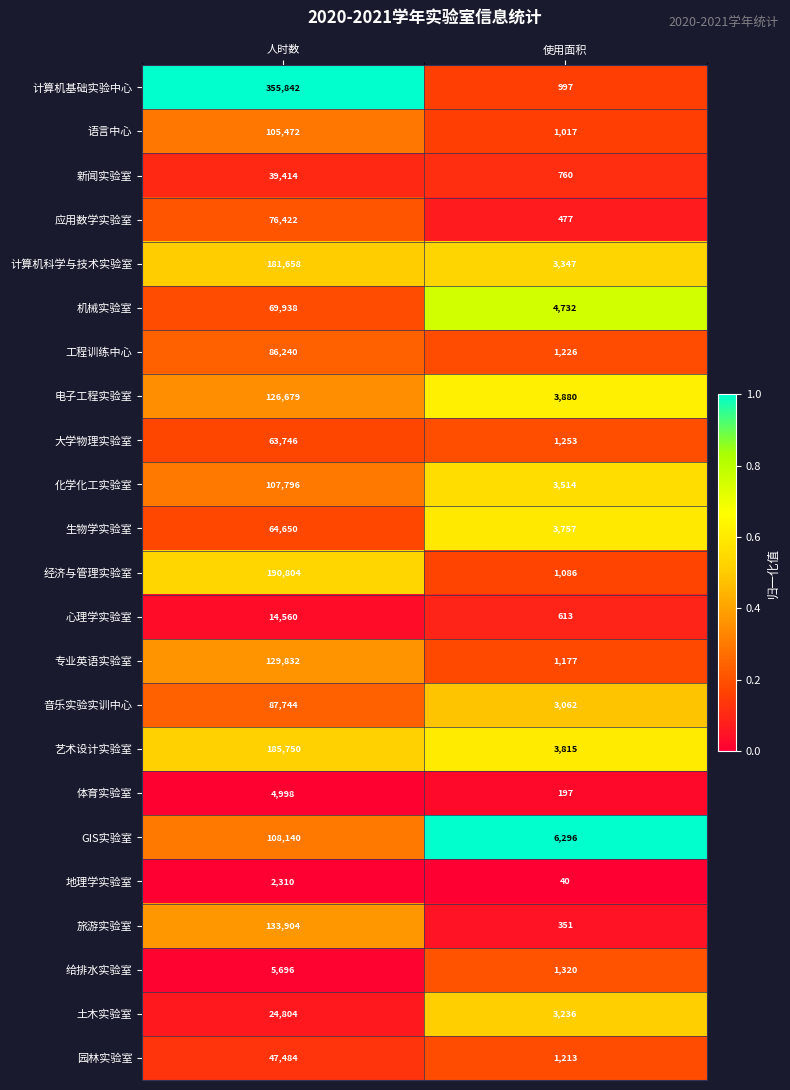

How many distinct data groups are displayed?

23